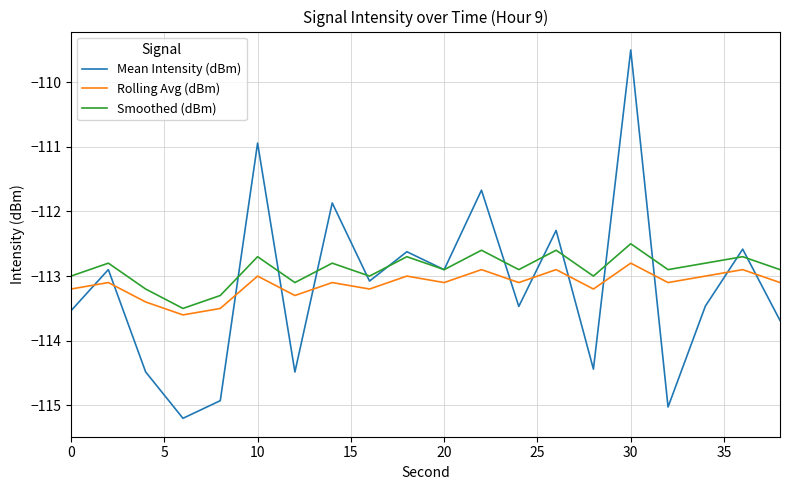

Which series has the widest spread of values?

Mean Intensity (dBm)